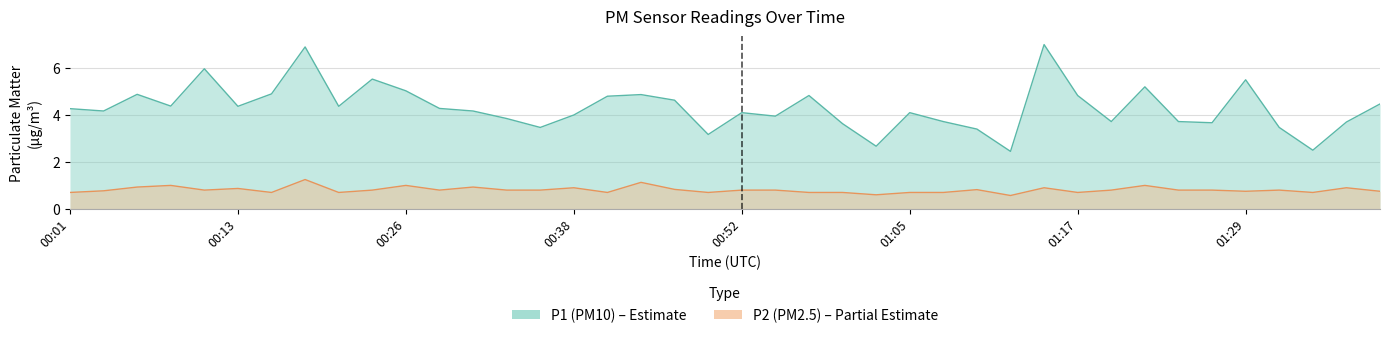

Does the chart have visible grid lines?

Yes